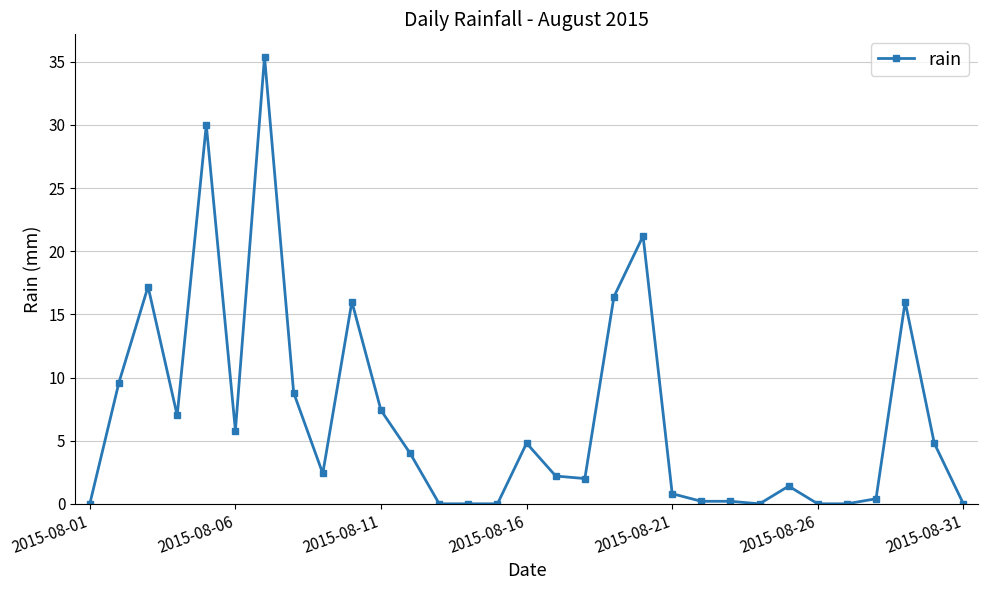

What is the greatest value displayed?

35.4